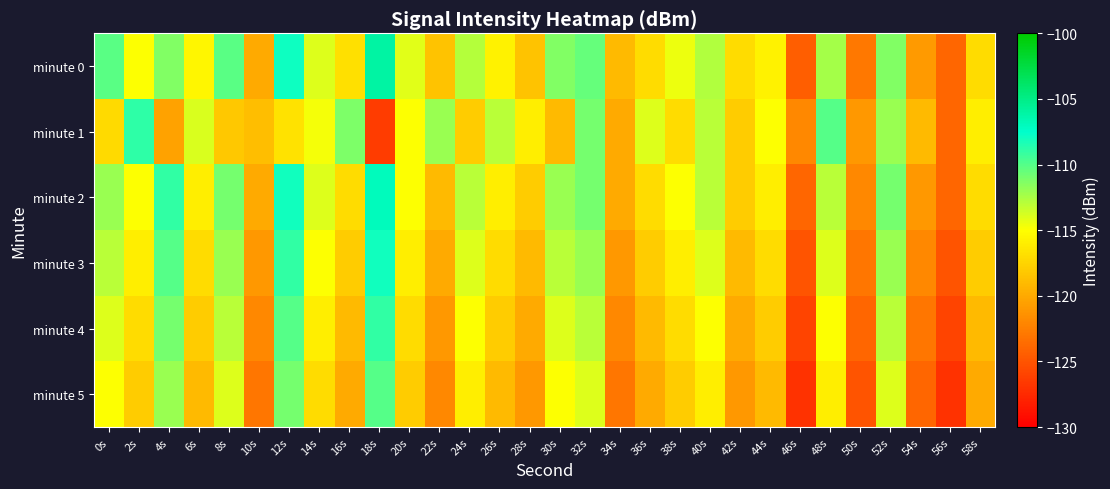

Which series has the largest total across all categories?

minute 0